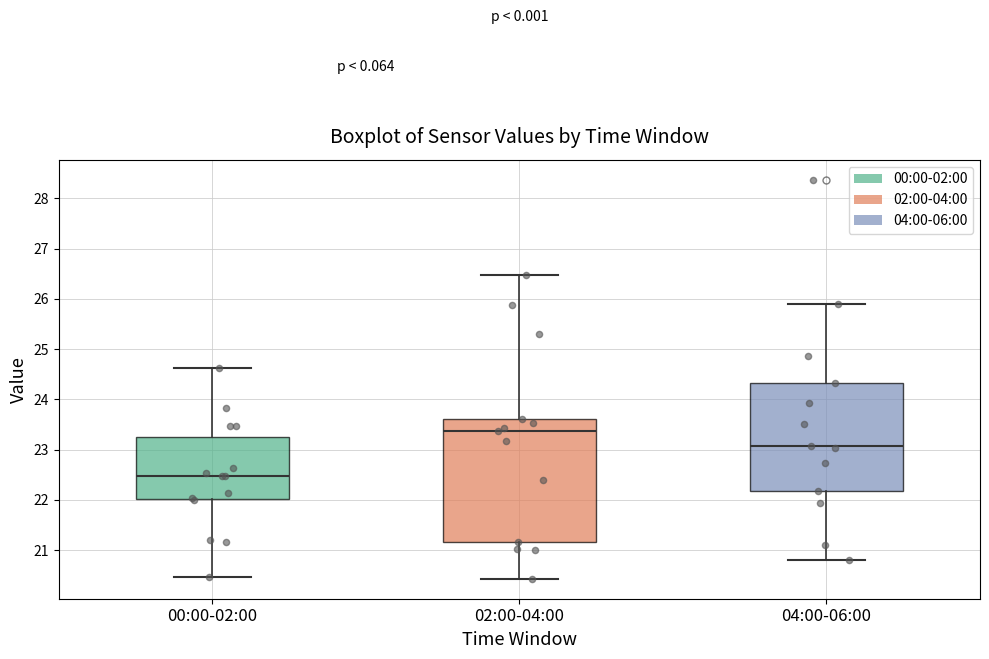

Which box is the tallest, from its lower edge to its upper edge?

02:00-04:00